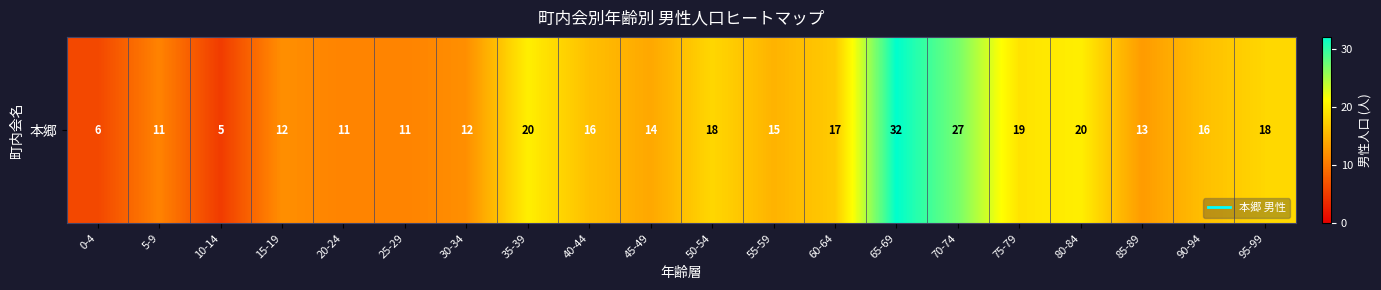

Reading left to right, transcribe all the data shown in this chart.

0-4=6	5-9=11	10-14=5	15-19=12	20-24=11	25-29=11	30-34=12	35-39=20	40-44=16	45-49=14	50-54=18	55-59=15	60-64=17	65-69=32	70-74=27	75-79=19	80-84=20	85-89=13	90-94=16	95-99=18